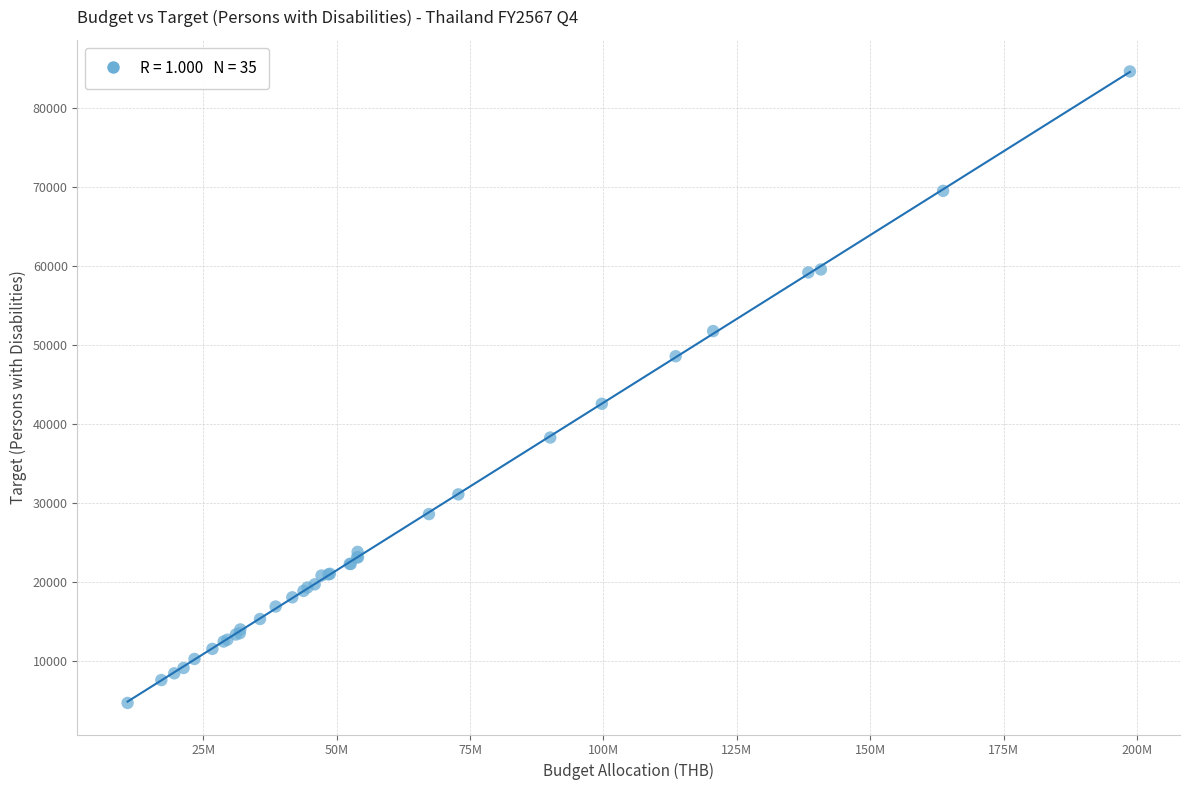

What Y value in the scatter plot is closest to 44654?

42556